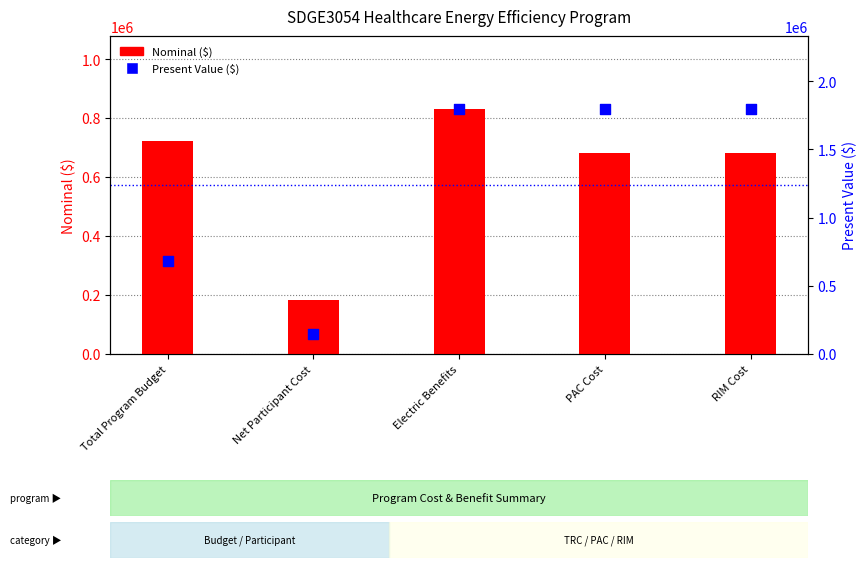

At which category is the sum across all series the highest?

Electric Benefits